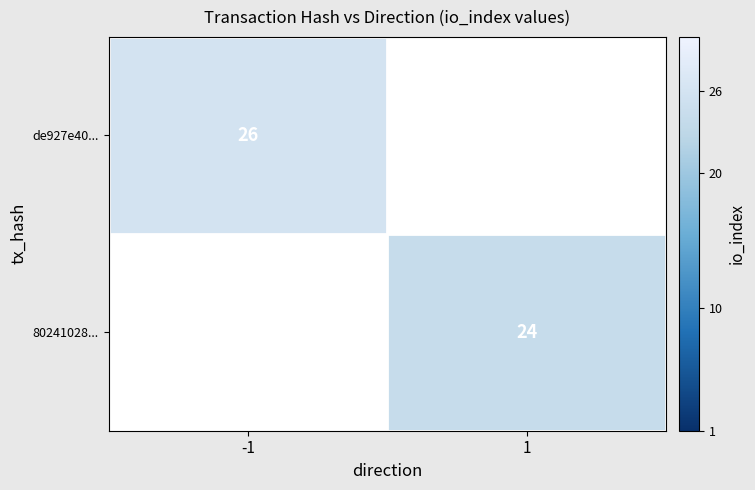

The de927e40... series shows 26 at -1. True or false?

True